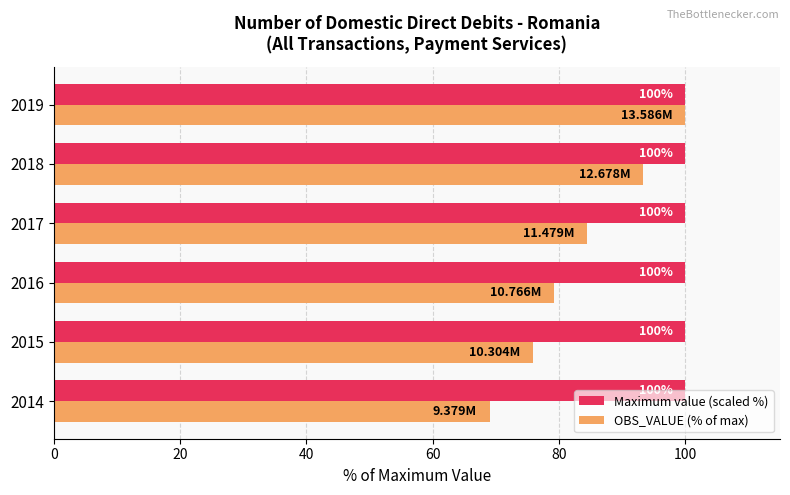

What are all the series names shown in the legend?

Maximum value (scaled %), OBS_VALUE (% of max)